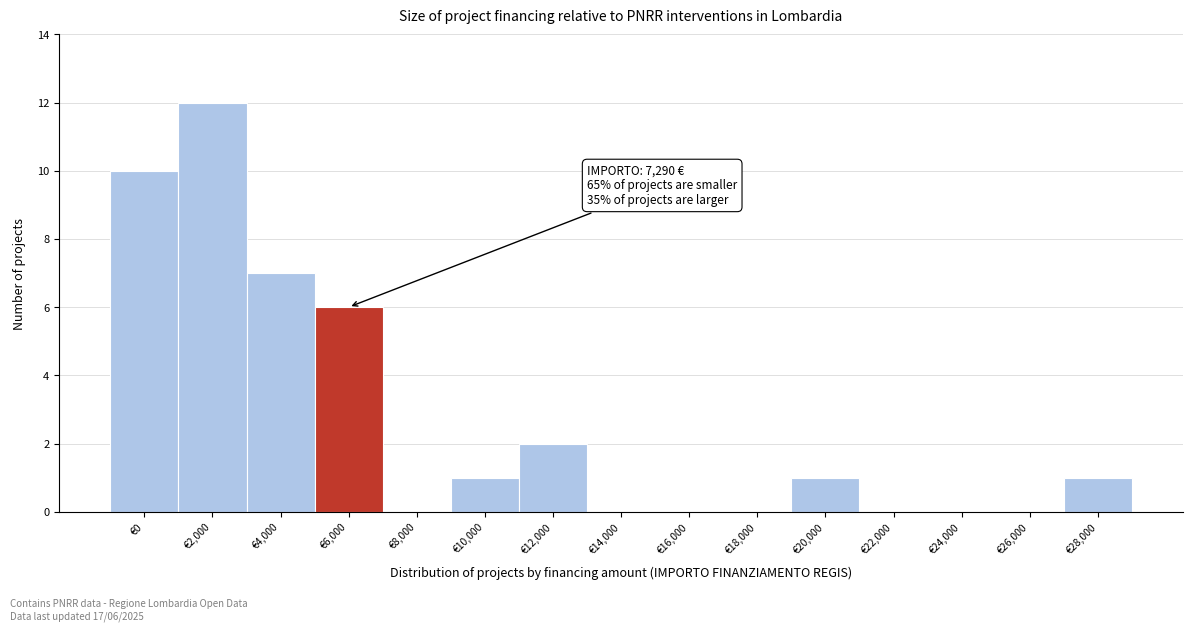

Reading left to right, what are all the values shown in this chart?

€0=10	€2,000=12	€4,000=7	€6,000=6	€8,000=0	€10,000=1	€12,000=2	€14,000=0	€16,000=0	€18,000=0	€20,000=1	€22,000=0	€24,000=0	€26,000=0	€28,000=1